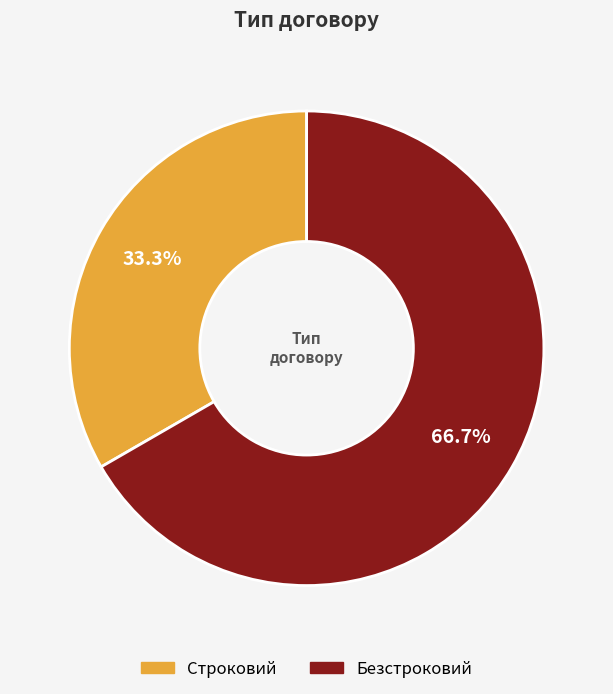

What is the ratio of the value at Безстроковий to the value at Строковий?

2.0